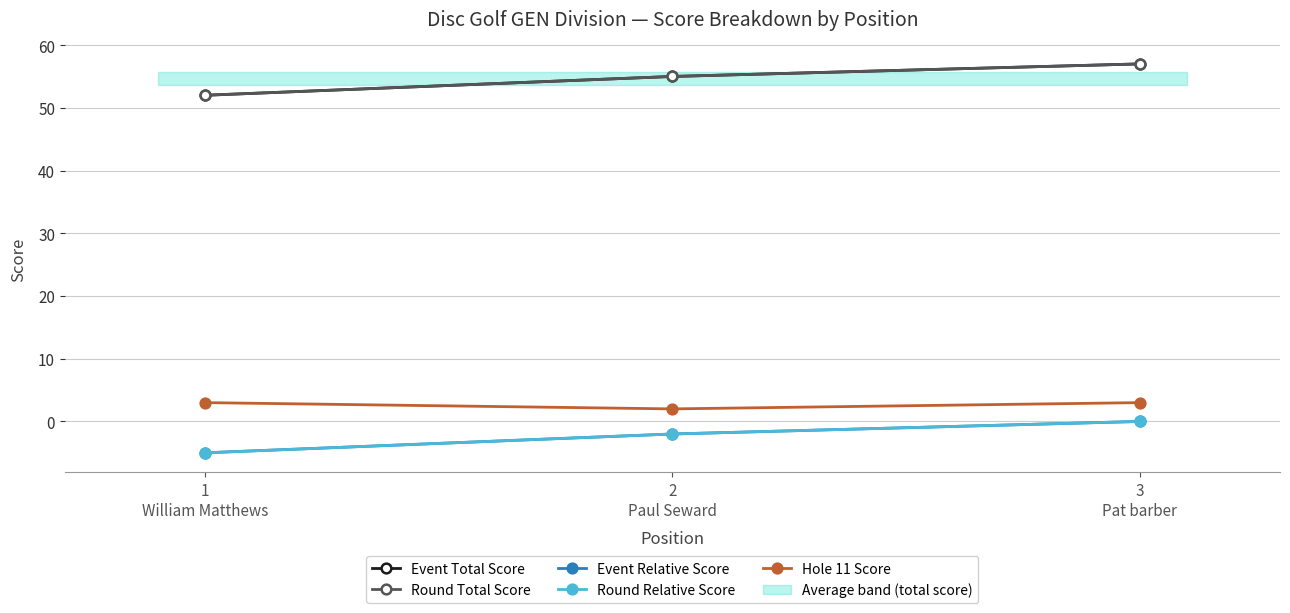

How many values in the Event Relative Score series are below -2?

1